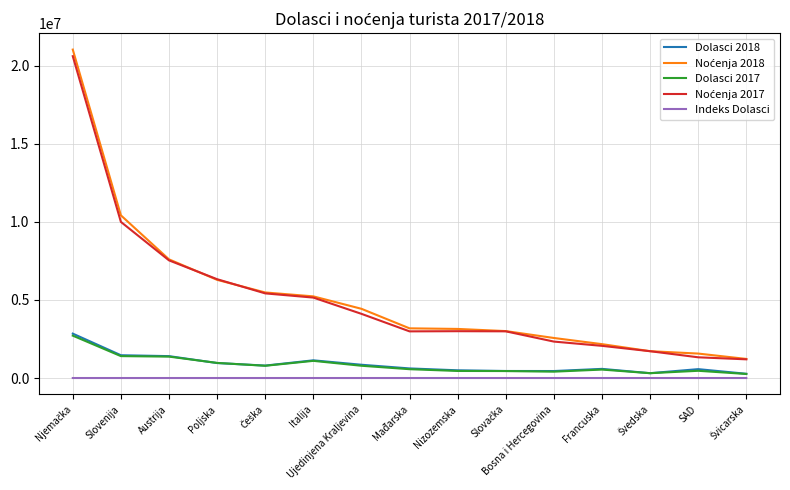

What is the maximum value shown in the chart?

21030790.0